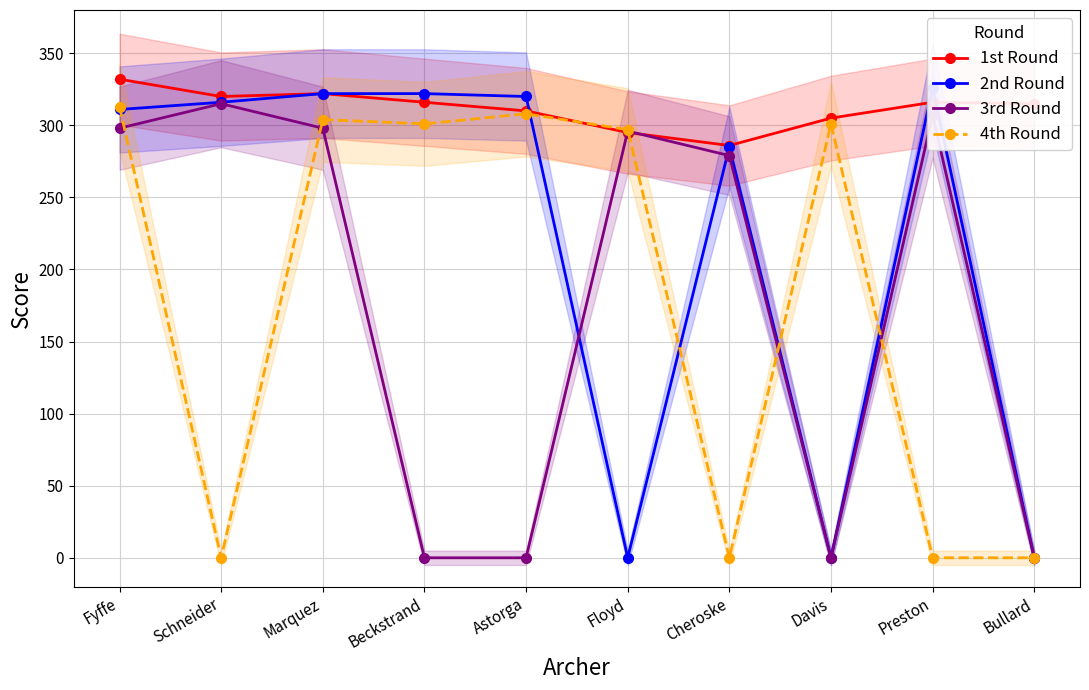

Between Floyd and Cheroske, which is larger?

Floyd